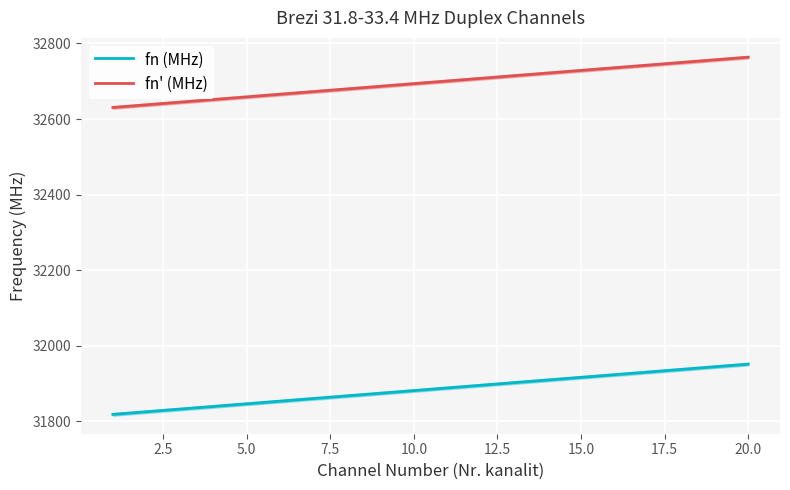

The fn' (MHz) series shows 32693.5 at 10.0. True or false?

True